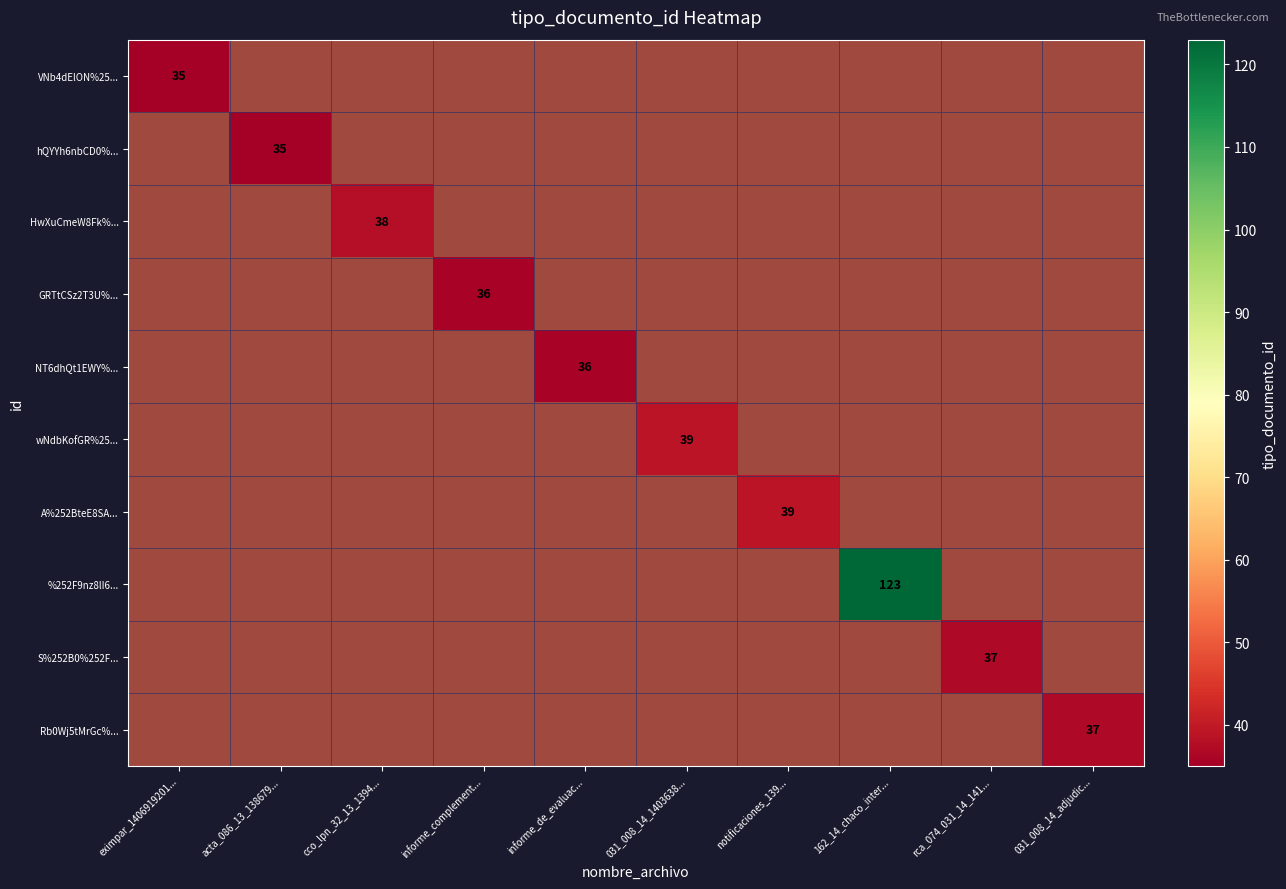

Rank the categories by S%252B0%252F... value from highest to lowest.

rca_074_031_14_141..., eximpar_1406919201..., acta_086_13_138679..., cco_lpn_32_13_1394..., informe_complement..., informe_de_evaluac..., 031_008_14_1403638..., notificaciones_139..., 162_14_chaco_inter..., 031_008_14_adjudic...